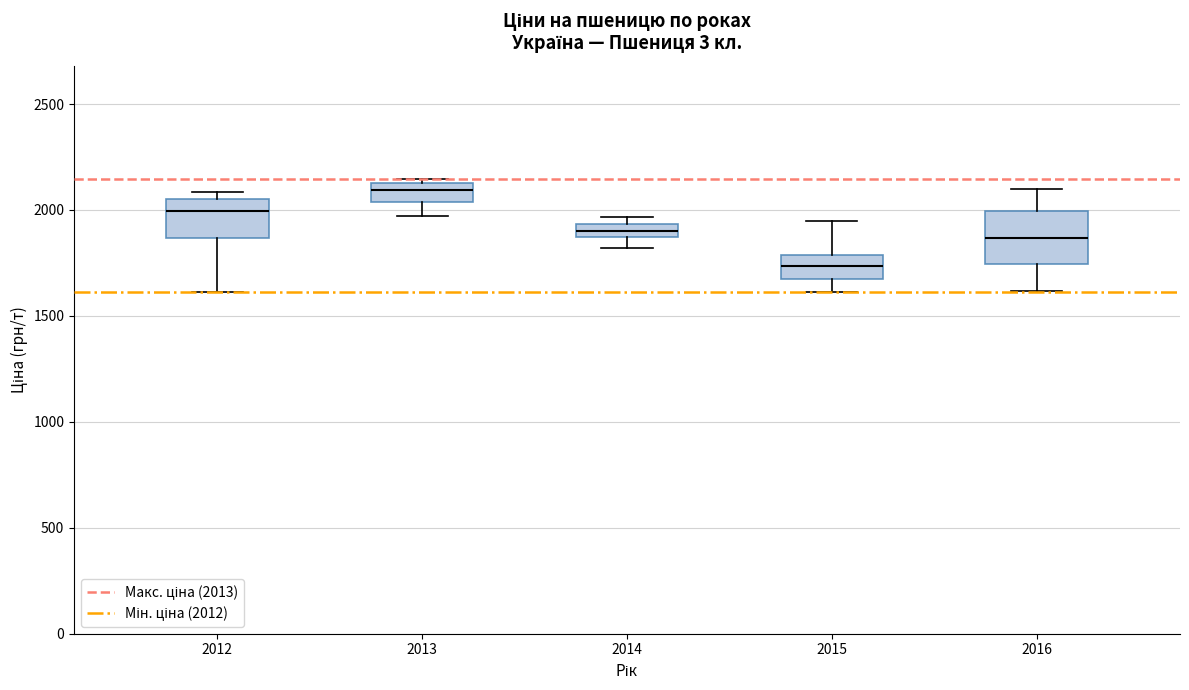

Where is the lower edge of the box at x = 2013 on the y-axis? The values are not printed on the chart, so give them approximately, as read against the axis.

2050